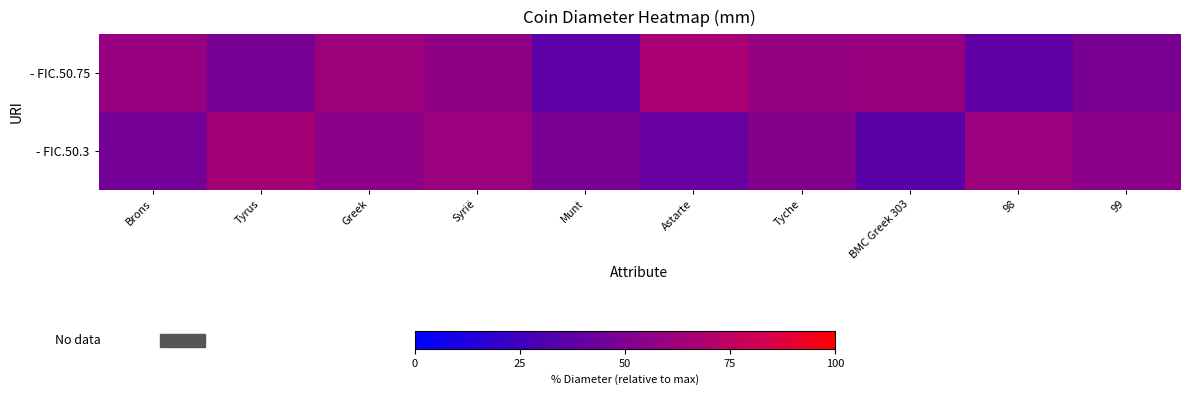

What is the total value across all series at 99?

102.7